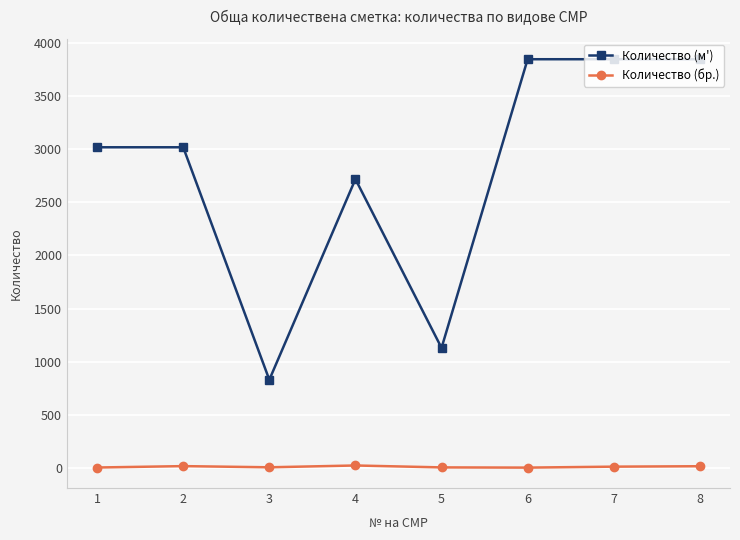

Count the number of data series in this chart.

2